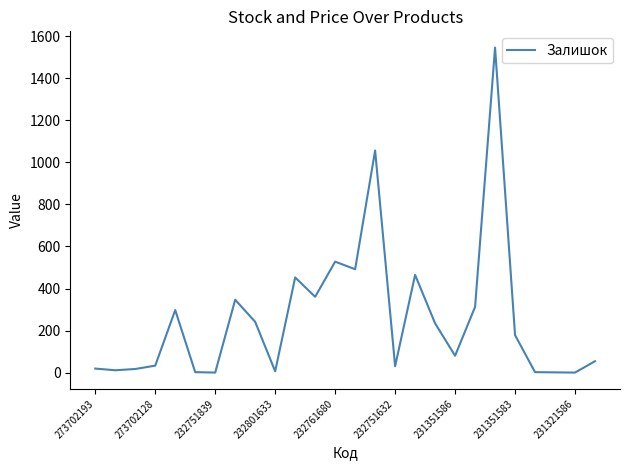

What is the difference between the maximum and minimum values?

1544